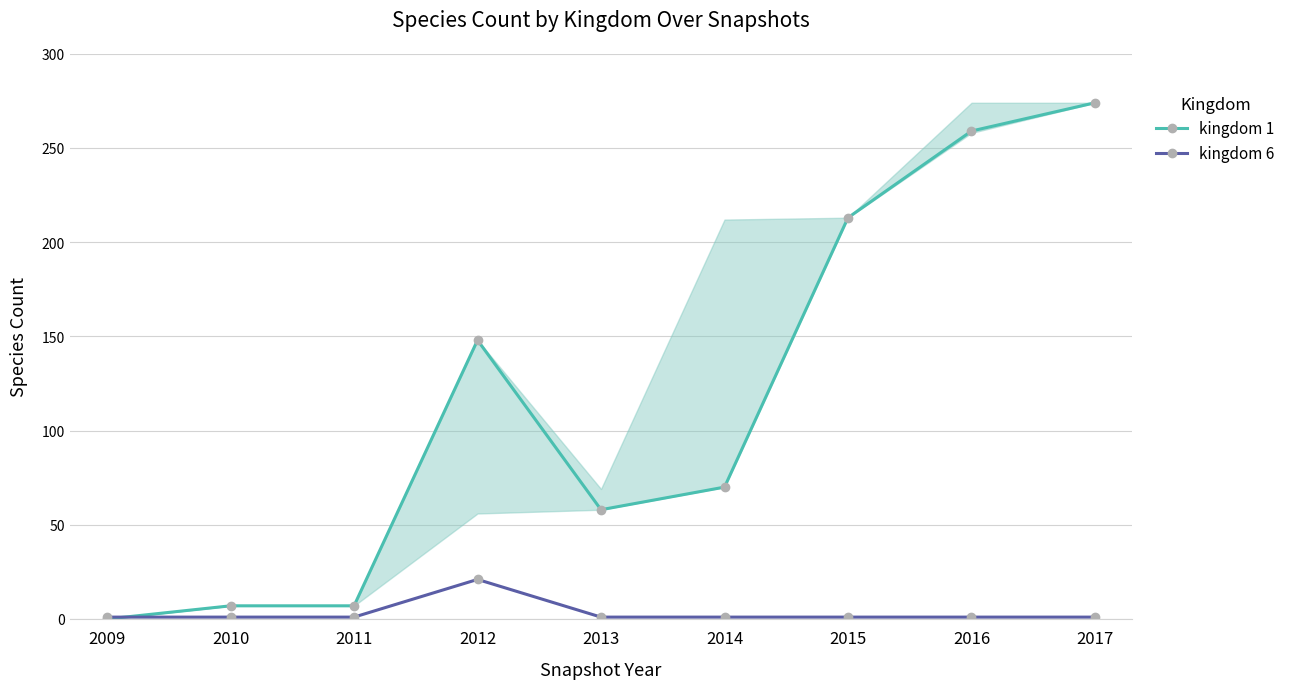

True or false: kingdom 1 has more than 0 interior local peaks.

True